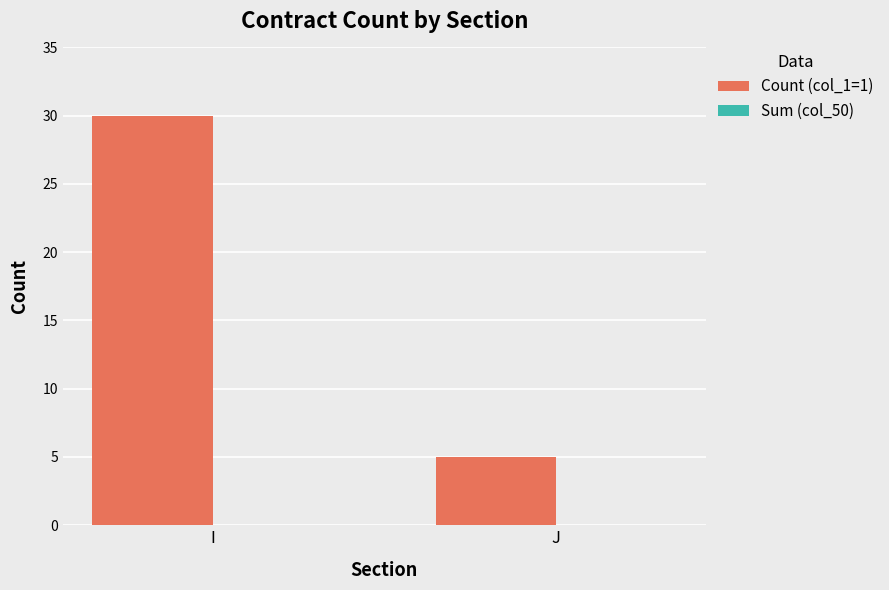

Approximately how many times larger is the value at I compared to J?

6.0